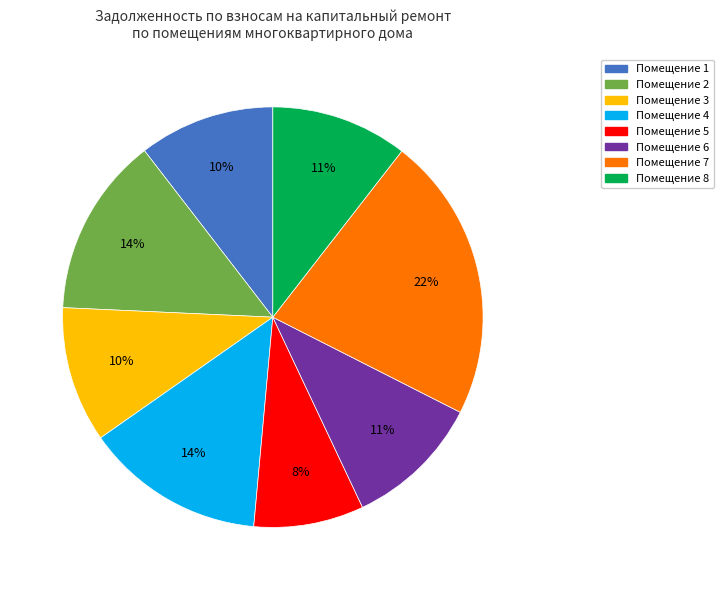

Is there any slice that represents more than half of the pie?

No